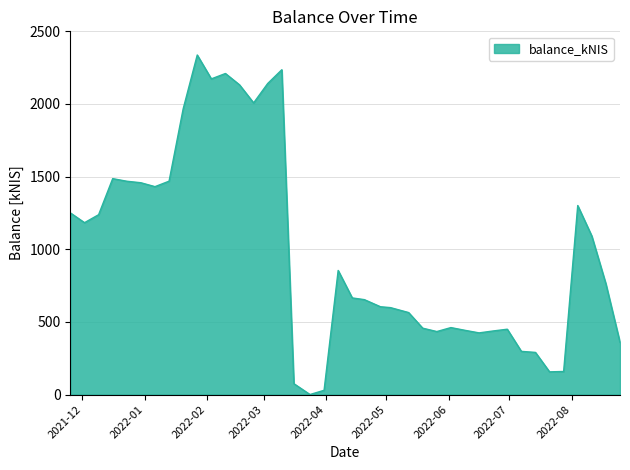

What is the greatest value displayed?

2337.1